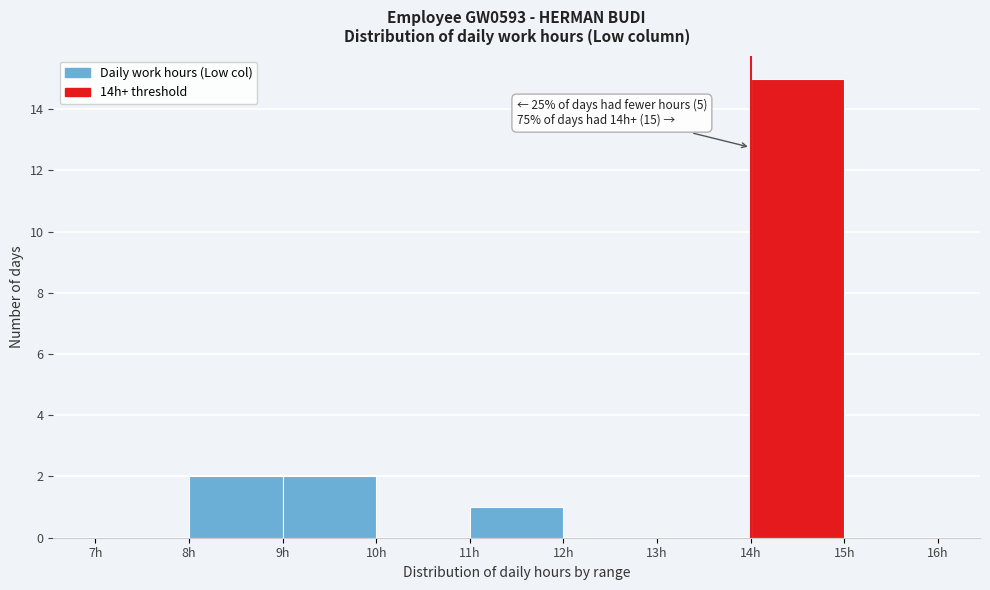

Which range on the x-axis has the tallest bar?

14 to 15